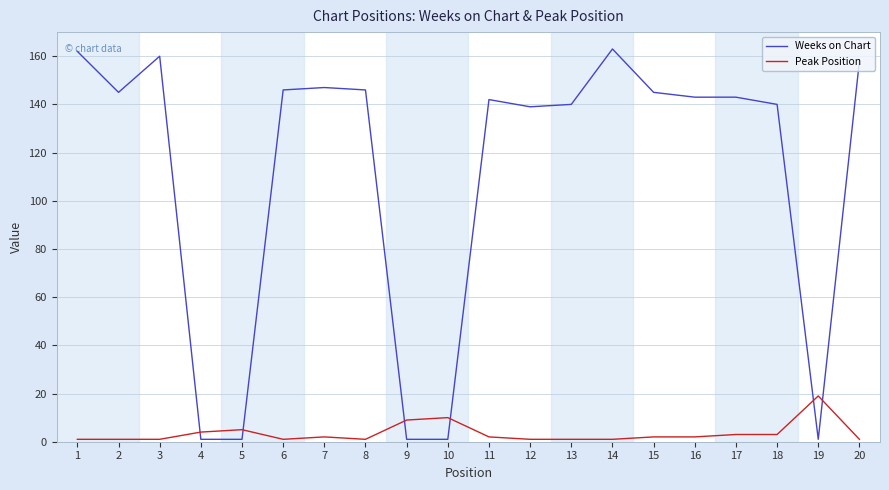

Which series has the largest total across all categories?

Weeks on Chart